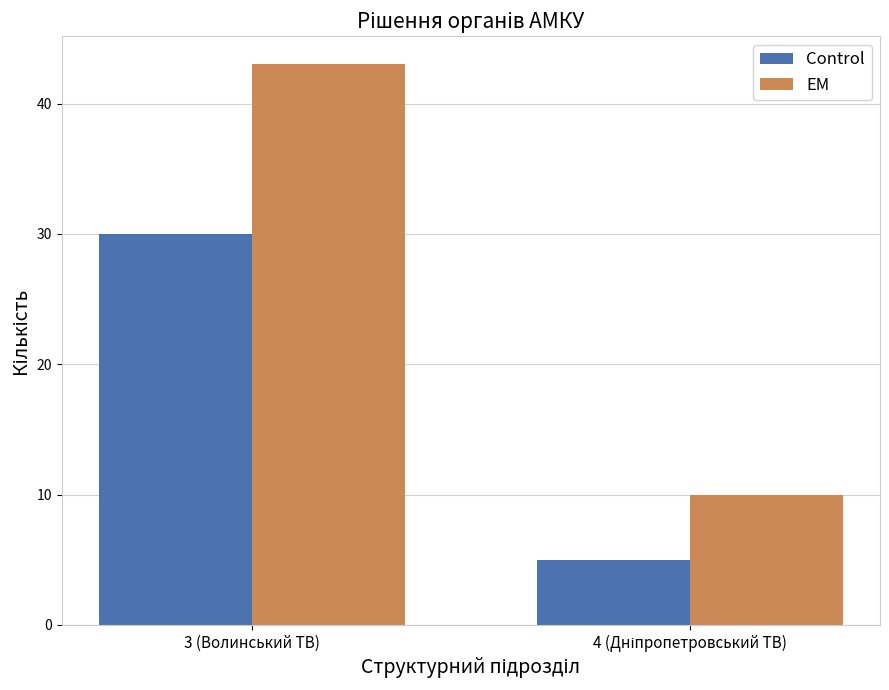

What is the difference between the highest and lowest values at 3 (Волинський ТВ)?

13